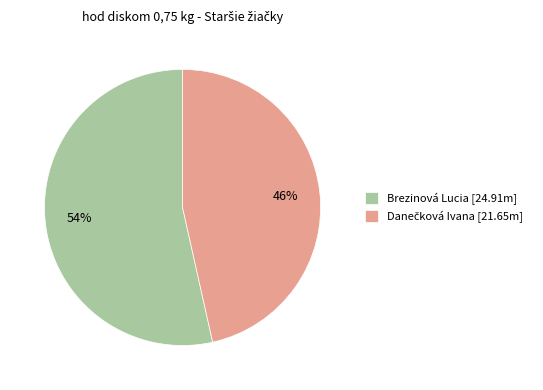

Does Brezinová Lucia [24.91m] represent more than half of the total?

Yes